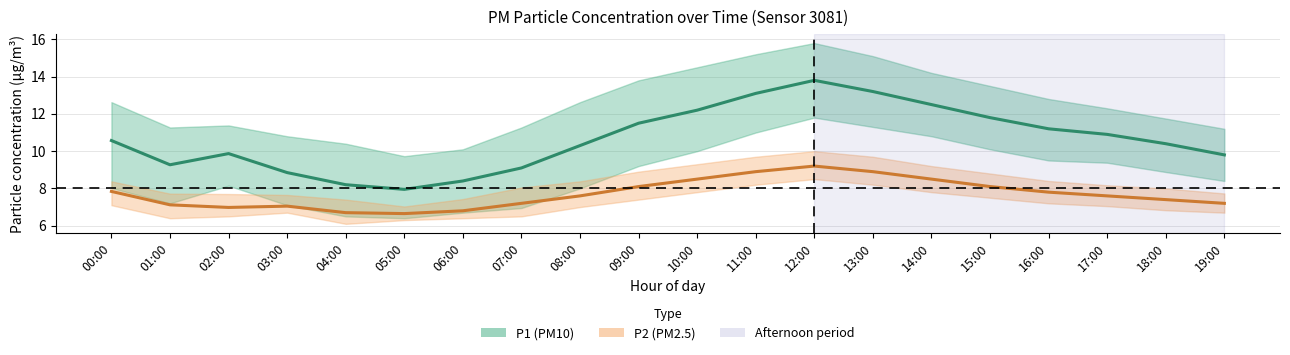

What is the approximate value of P1 at 02:00?

9.9